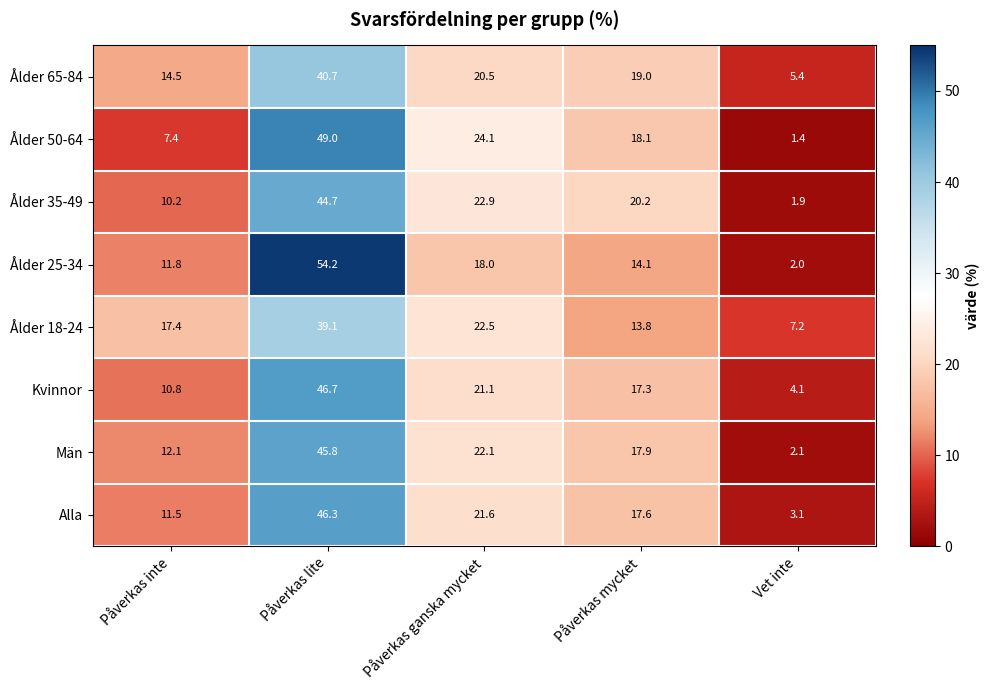

Where is Ålder 25-34 nearest to the value 28?

Påverkas ganska mycket